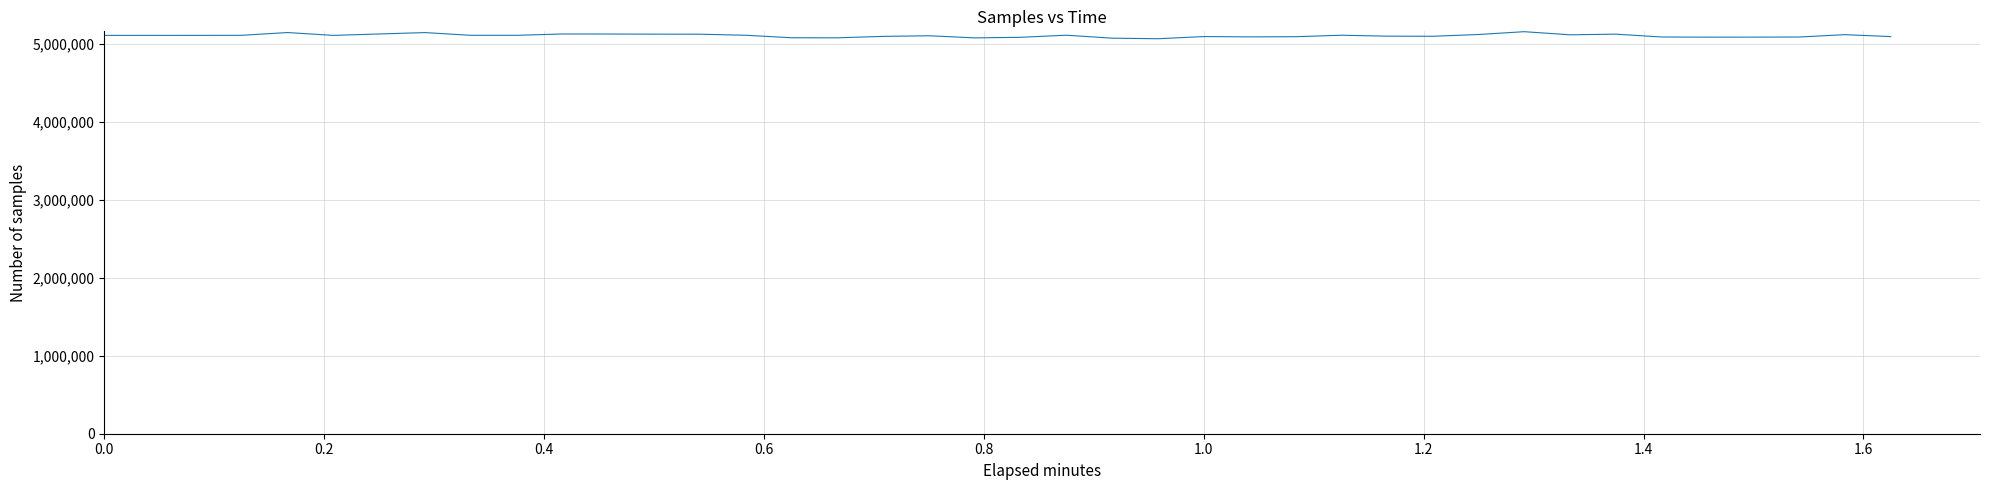

Does the chart have visible grid lines?

Yes